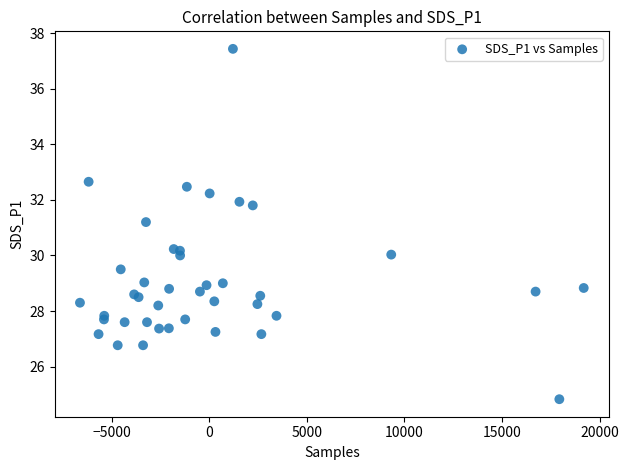

What Y value in the scatter plot is closest to 31?

31.2